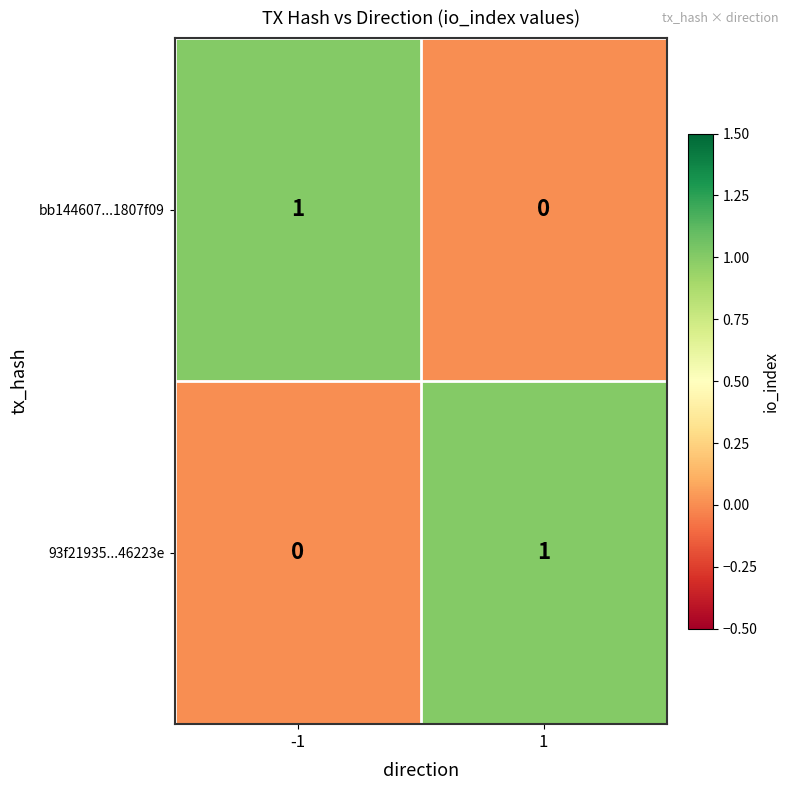

How many data points does each series have?

2